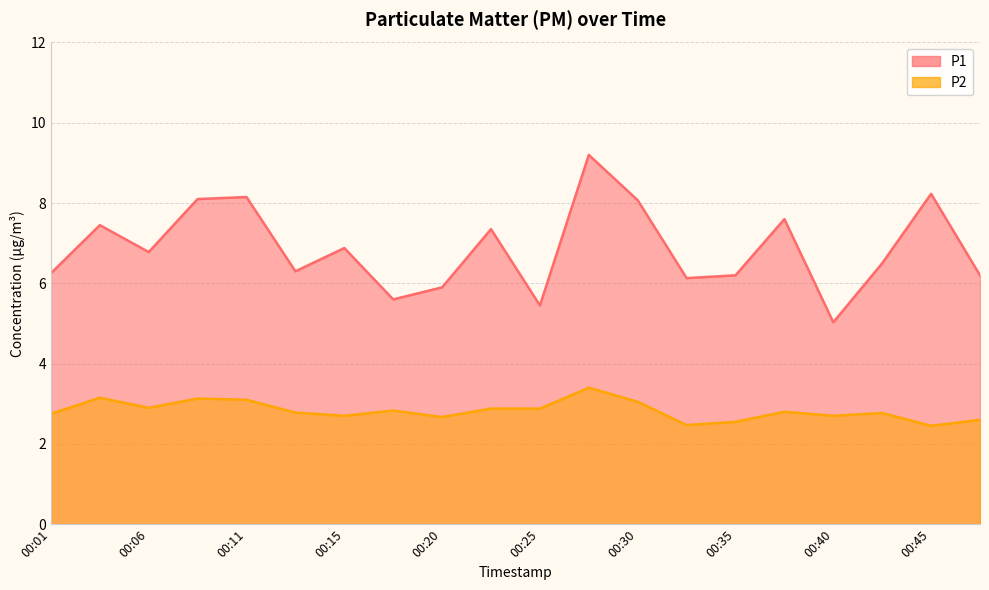

Rank the series by their average value, from highest to lowest.

P1, P2